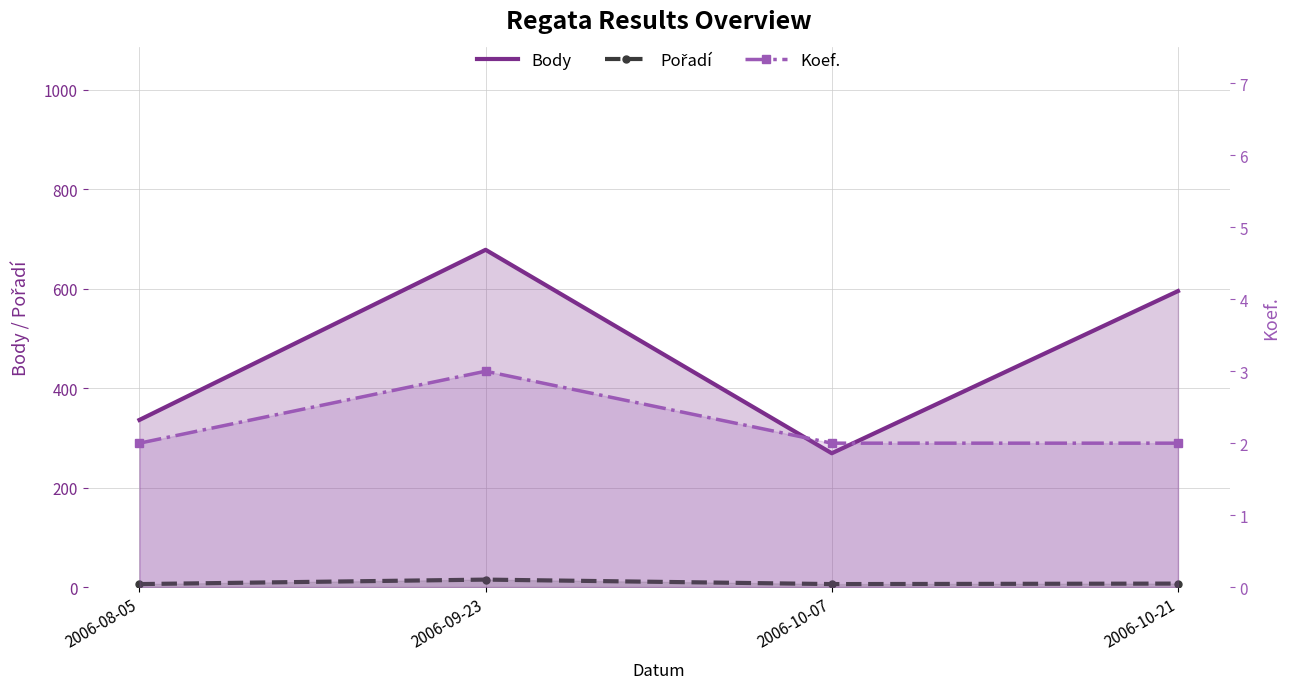

The value of Pořadí at 2006-08-05 is 11. True or false?

False